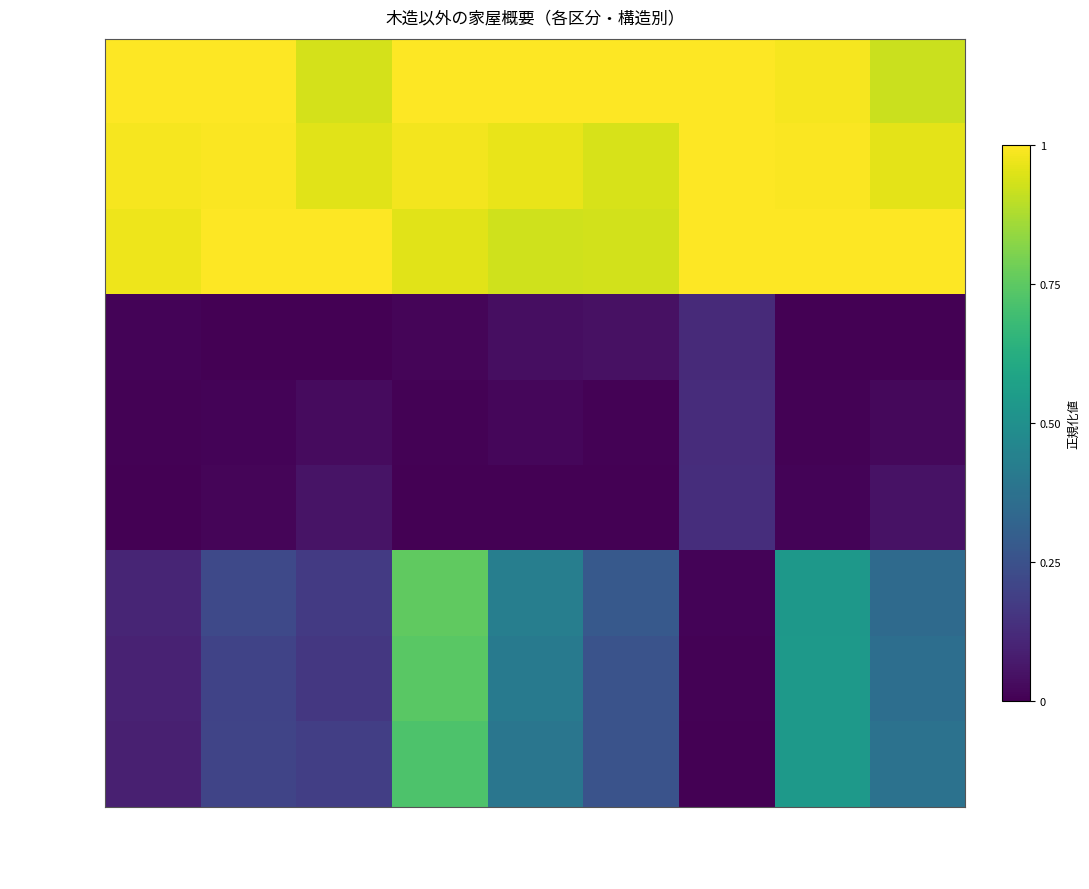

Which series has the largest range (max minus min)?

その他_H30